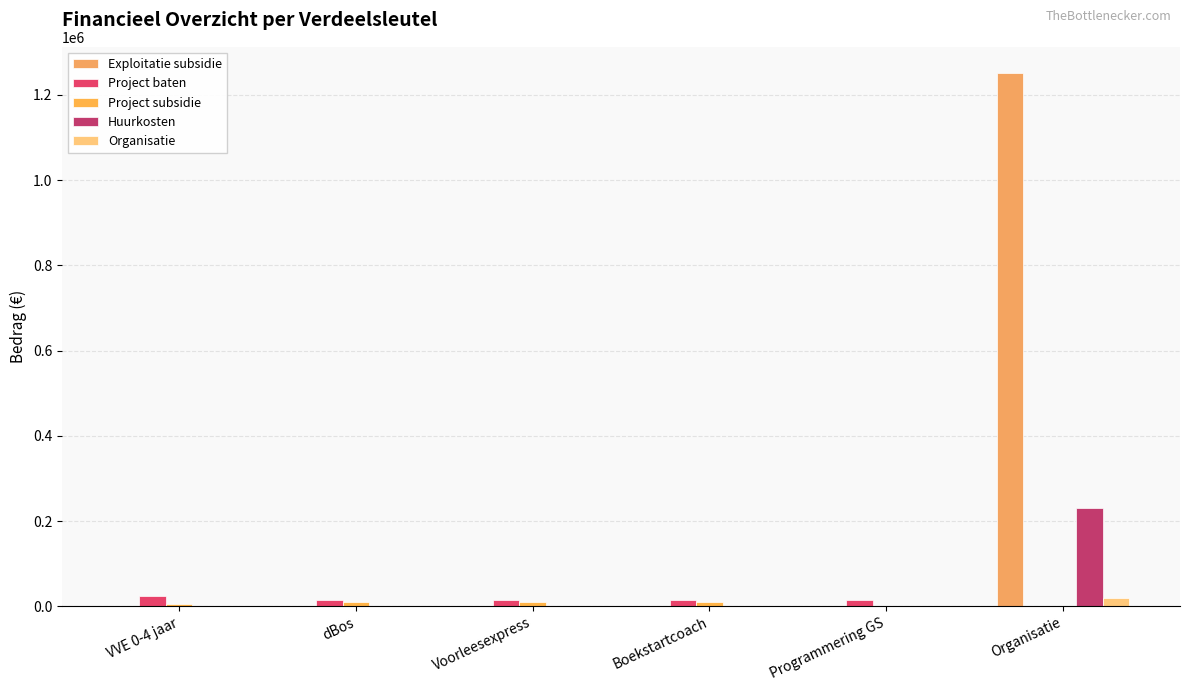

Rank the series by their maximum value, from lowest to highest.

Project subsidie, Organisatie, Project baten, Huurkosten, Exploitatie subsidie